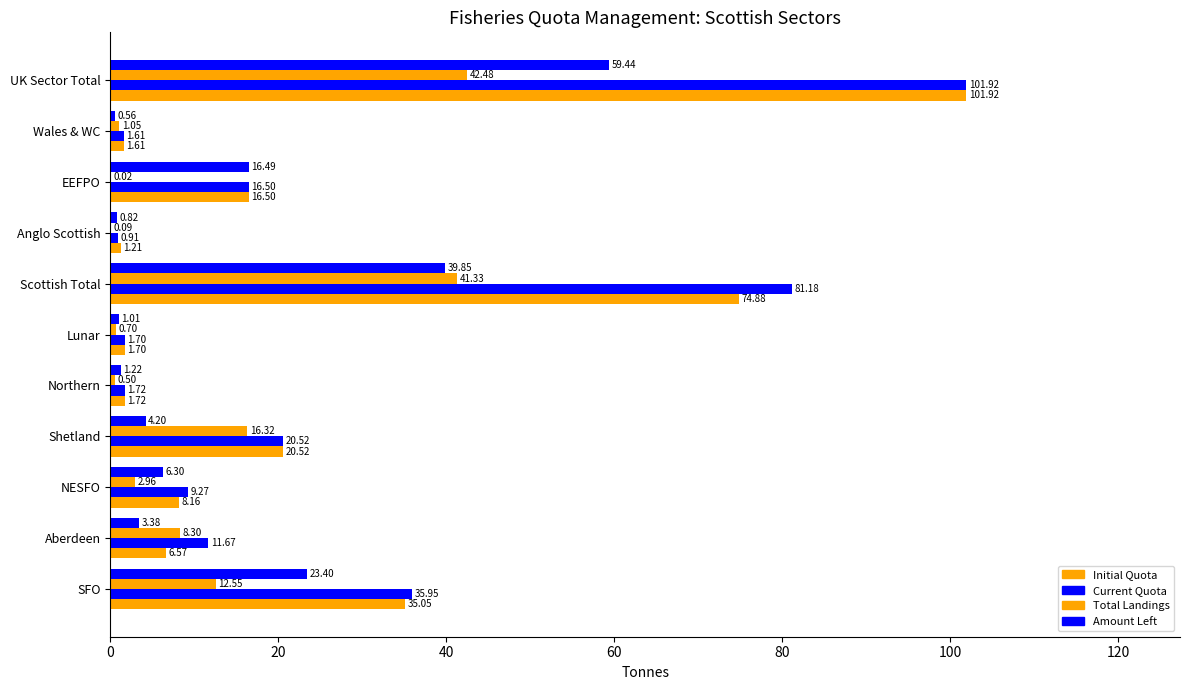

What is the difference between the maximum and minimum values in the Amount Left series?

58.9